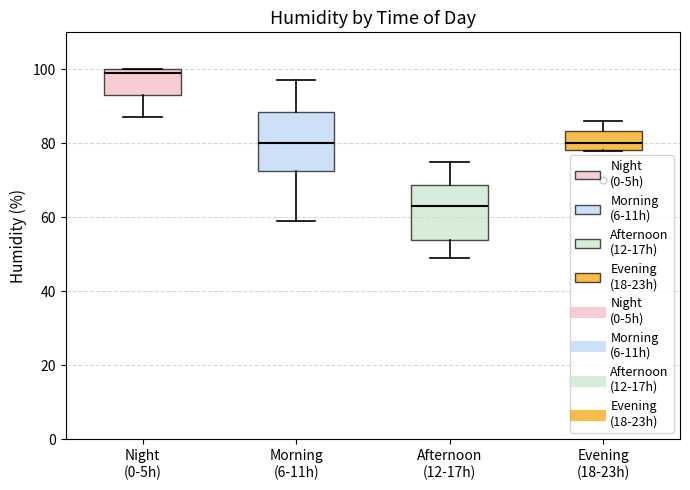

Where is the upper edge of the box for Evening (18-23h) on the y-axis? The values are not printed on the chart, so give them approximately, as read against the axis.

84